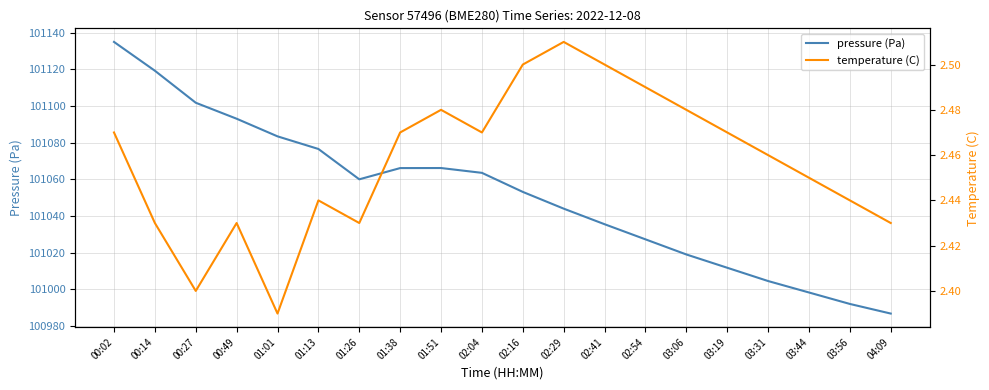

Which series has the widest spread of values?

pressure (Pa)